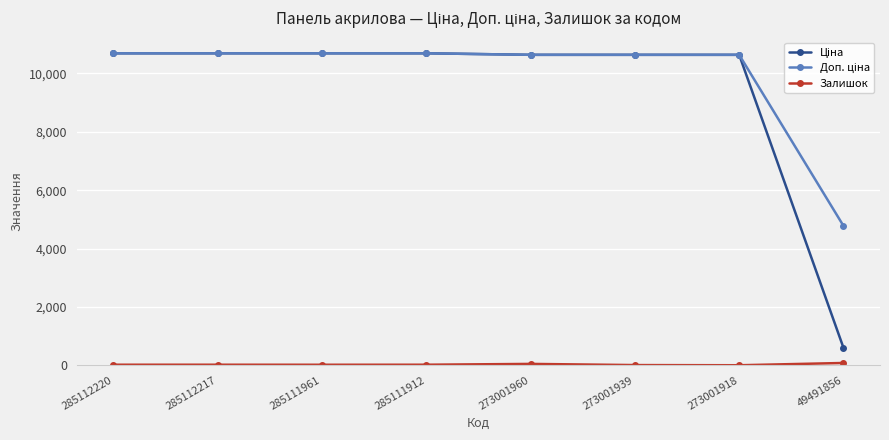

At how many categories does at least one series exceed 9194?

7